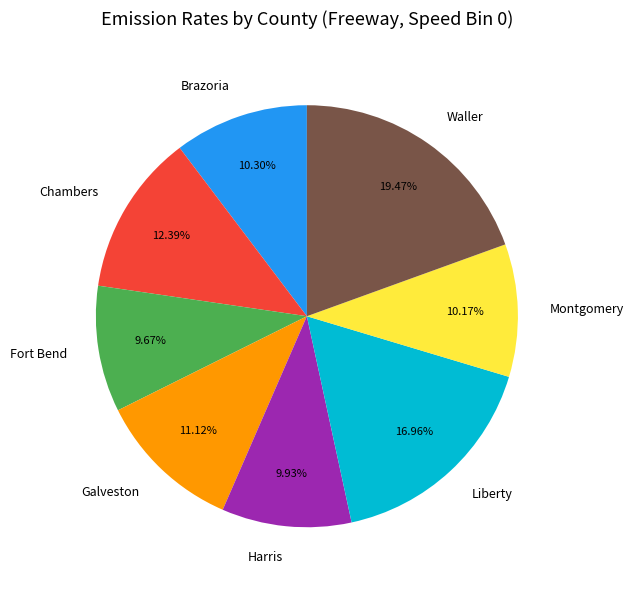

Does Galveston account for over 50% of the chart?

No